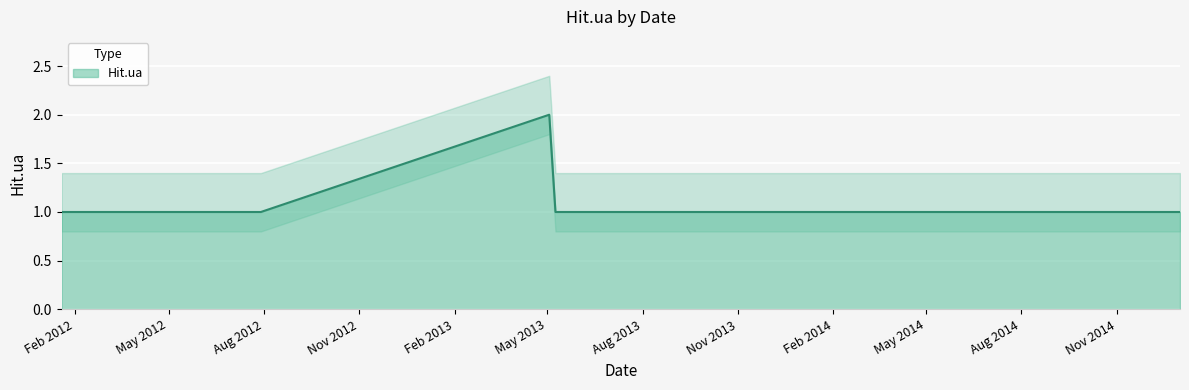

What is the difference between the maximum and second lowest values?

1